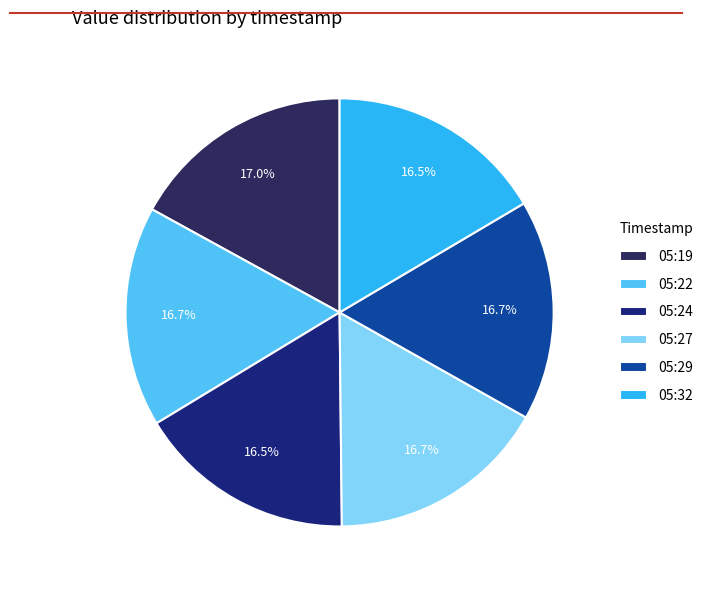

Rank the categories by value from lowest to highest.

2022-12-23T05:24:45.836Z, 2022-12-23T05:32:06.328Z, 2022-12-23T05:22:19.019Z, 2022-12-23T05:27:12.629Z, 2022-12-23T05:29:39.393Z, 2022-12-23T05:19:51.957Z